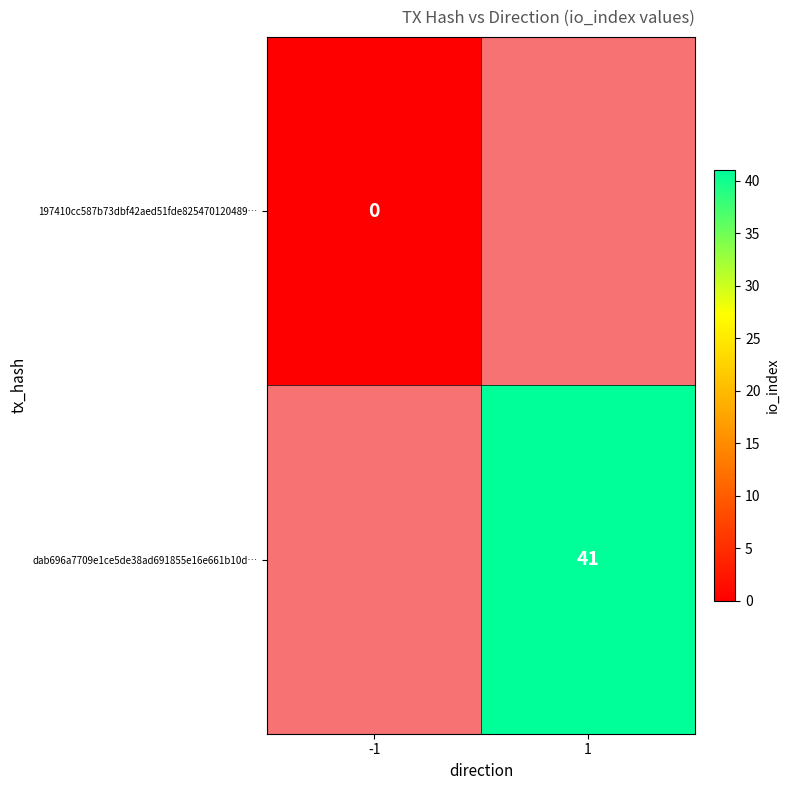

At which category does the chart reach its peak across all series?

1